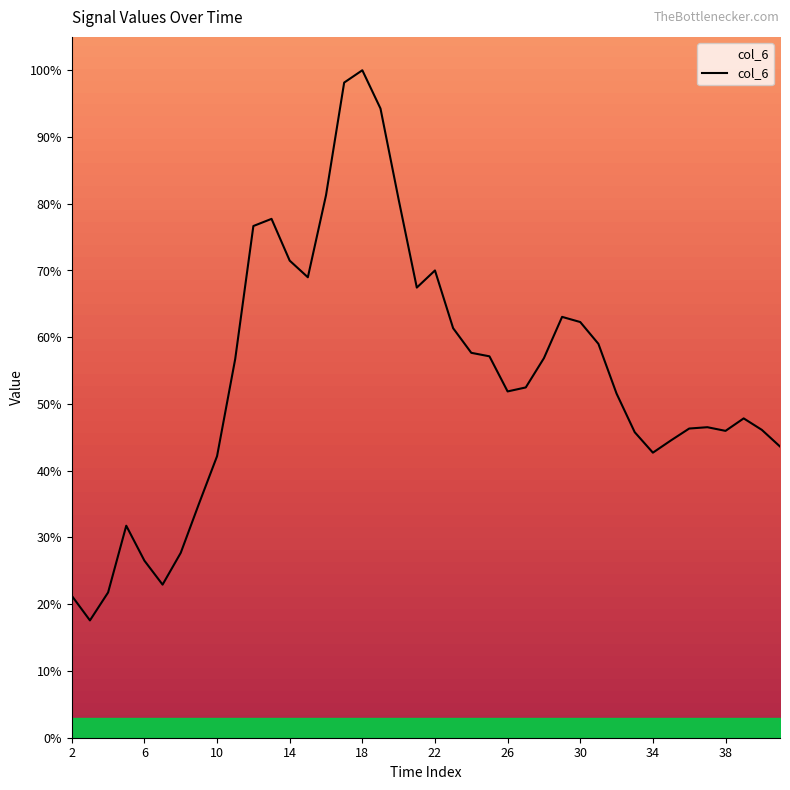

What is the average value?

54.3